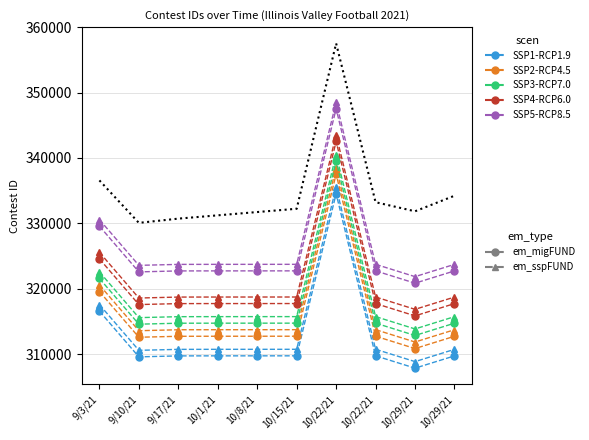

True or false: Contest ID (triangle) and Contest ID (circle) intersect in this chart.

False